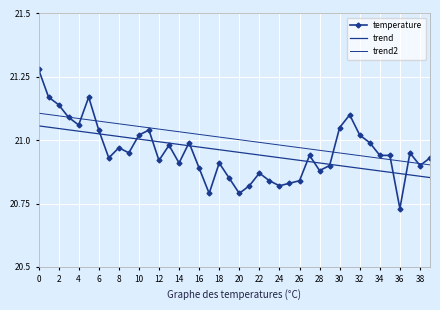

Is this an area chart (filled region under the line)?

No